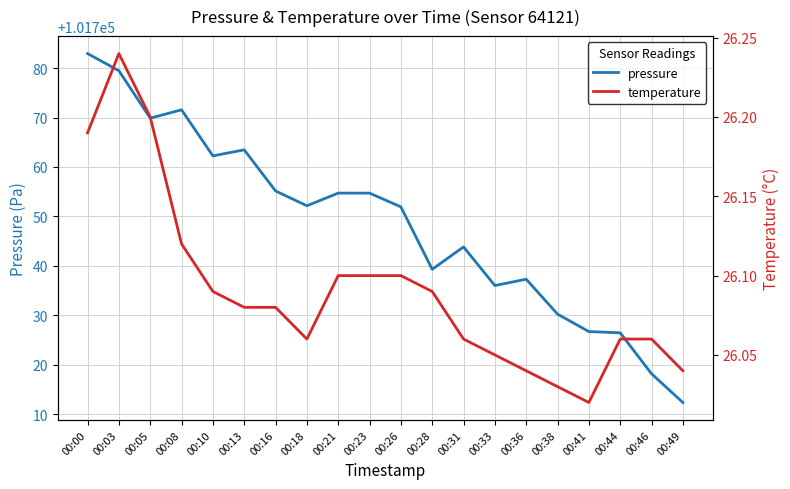

Does the chart display data point markers on the line(s)?

No